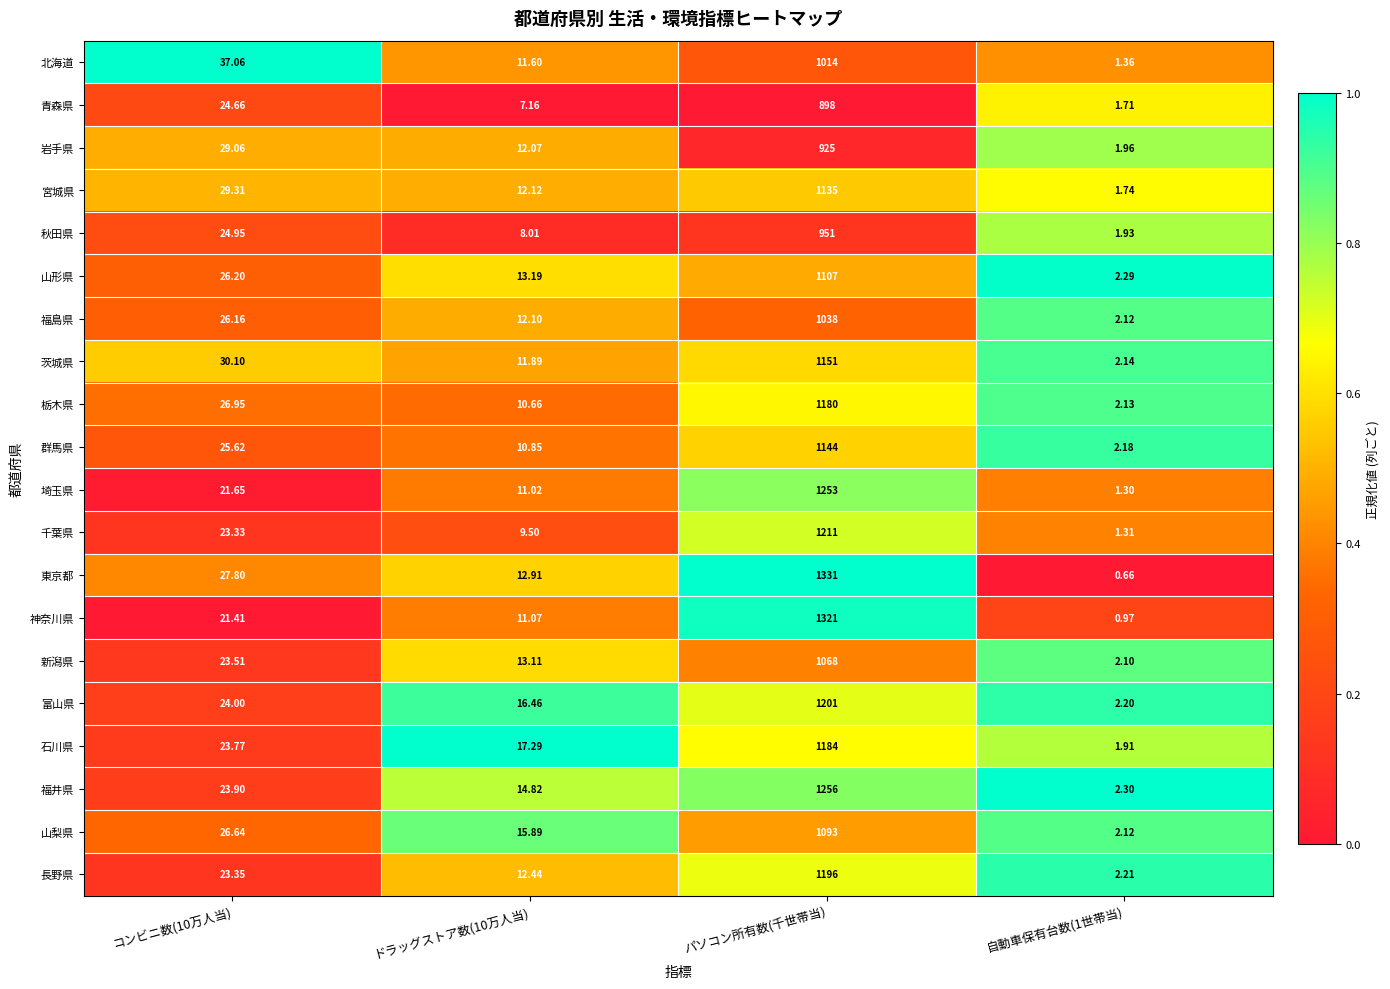

Which series has the largest total across all categories?

東京都